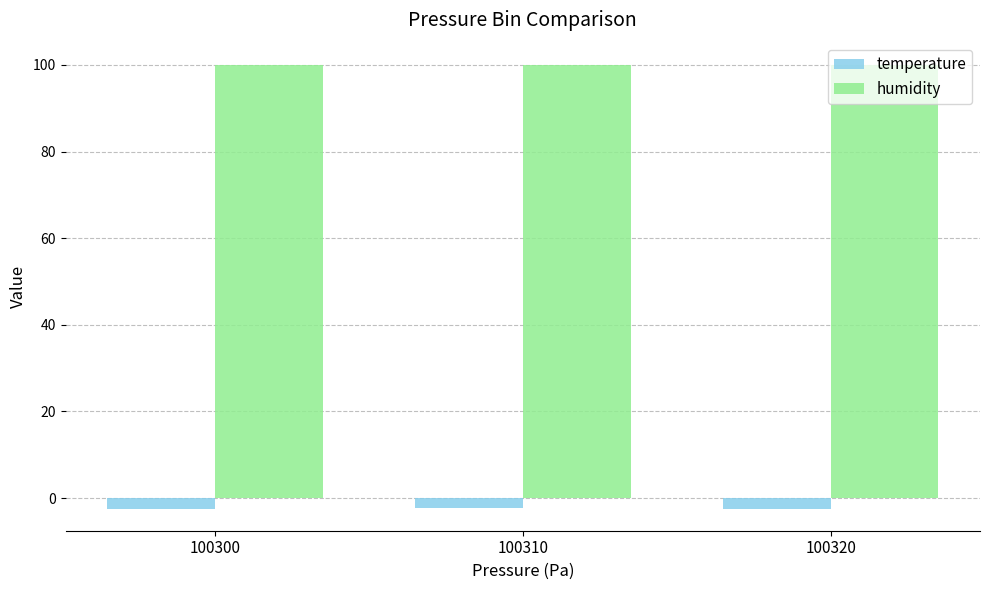

What is the spread (max minus min) of values at 100320?

102.4